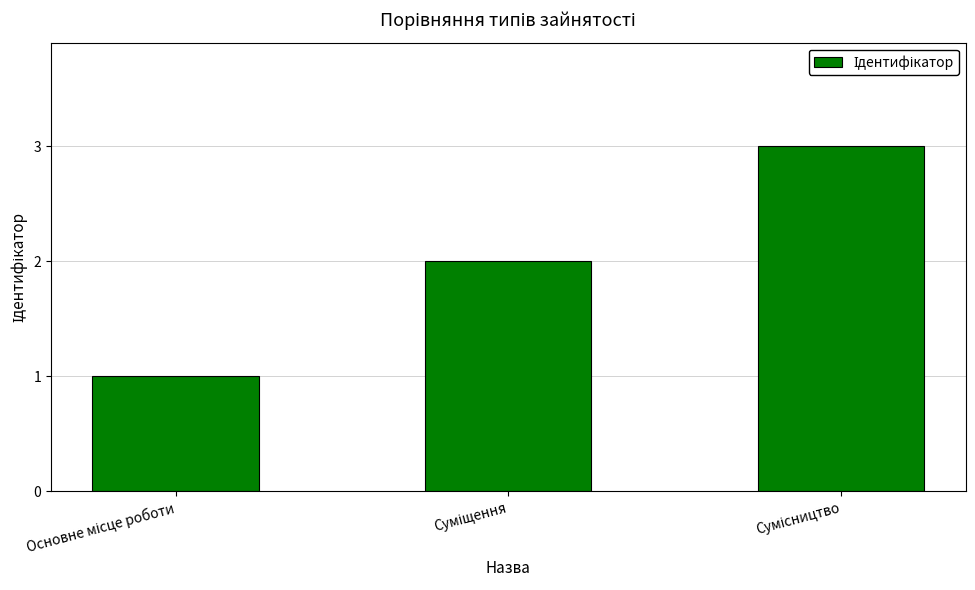

What is the greatest value displayed?

3